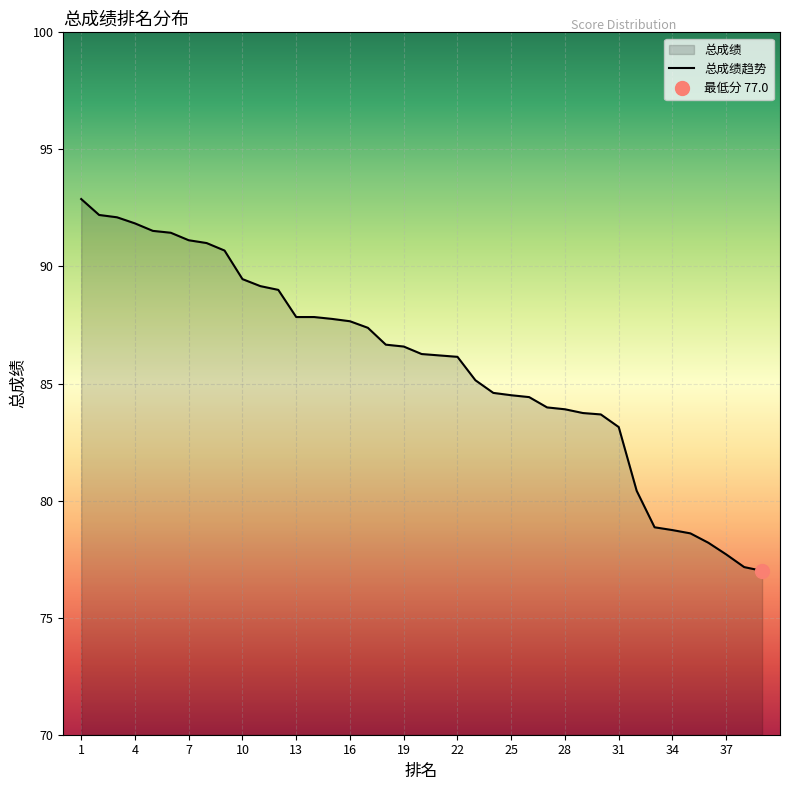

What is the maximum value shown in the chart?

92.9